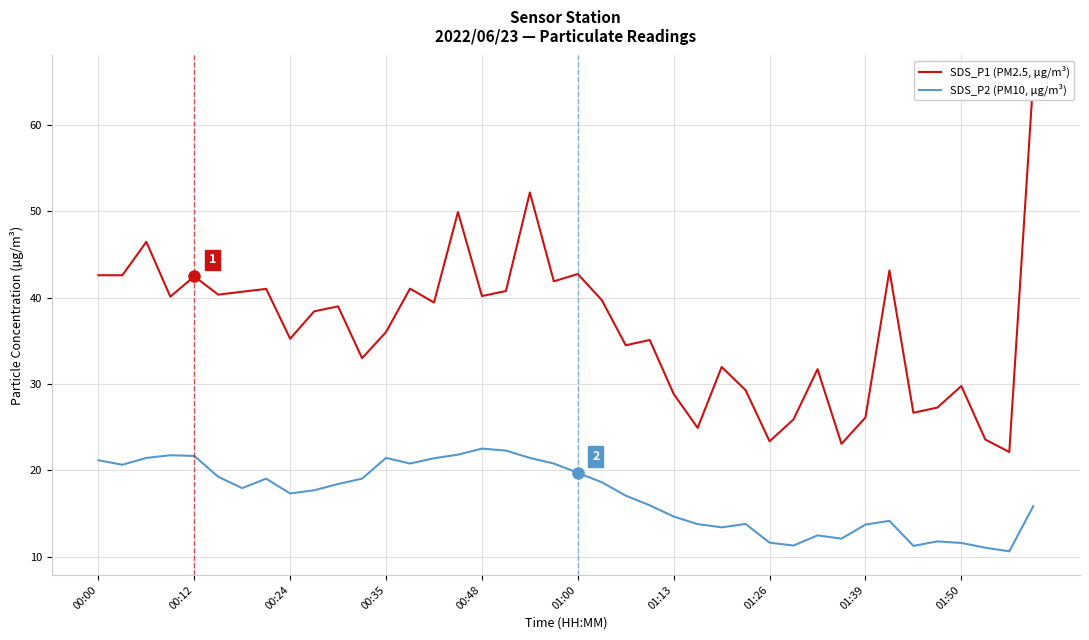

Reading left to right, extract all data points from this chart.

SDS_P1 (PM2.5, µg/m³): 42.6	42.6	46.5	40.1	42.5	40.3	40.7	41.0	35.2	38.4	39.0	33.0	36.0	41.0	39.4	49.9	40.2	40.8	52.2	41.9	42.7	39.7	34.5	35.1	28.8	24.9	31.9	29.3	23.4	25.9	31.7	23.1	26.1	43.1	26.6	27.2	29.8	23.6	22.1	65.3
SDS_P2 (PM10, µg/m³): 21.1	20.6	21.4	21.7	21.6	19.2	17.9	19.0	17.3	17.7	18.4	19.0	21.4	20.8	21.4	21.8	22.5	22.3	21.4	20.8	19.7	18.6	17.1	15.9	14.6	13.8	13.4	13.8	11.6	11.3	12.4	12.1	13.7	14.1	11.2	11.8	11.6	11.0	10.6	15.8